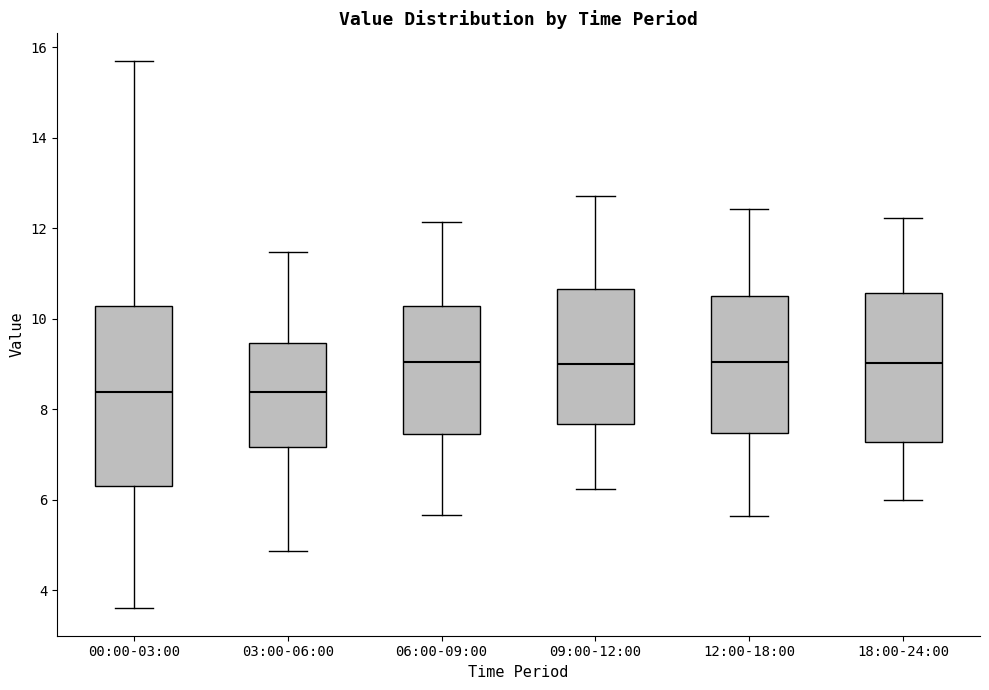

Reading left to right, transcribe this box plot: for each box, give where its median line is, the range the box spans, and where its two whiskers end, as read against the y-axis. The values are not printed on the chart, so give them approximately, as read against the axis.

00:00-03:00: median 8.4, box 6.4 to 10.2, whiskers 3.6 to 15.8
03:00-06:00: median 8.4, box 7.2 to 9.4, whiskers 4.8 to 11.4
06:00-09:00: median 9.0, box 7.4 to 10.2, whiskers 5.6 to 12.2
09:00-12:00: median 9.0, box 7.6 to 10.6, whiskers 6.2 to 12.8
12:00-18:00: median 9.0, box 7.4 to 10.6, whiskers 5.6 to 12.4
18:00-24:00: median 9.0, box 7.2 to 10.6, whiskers 6.0 to 12.2